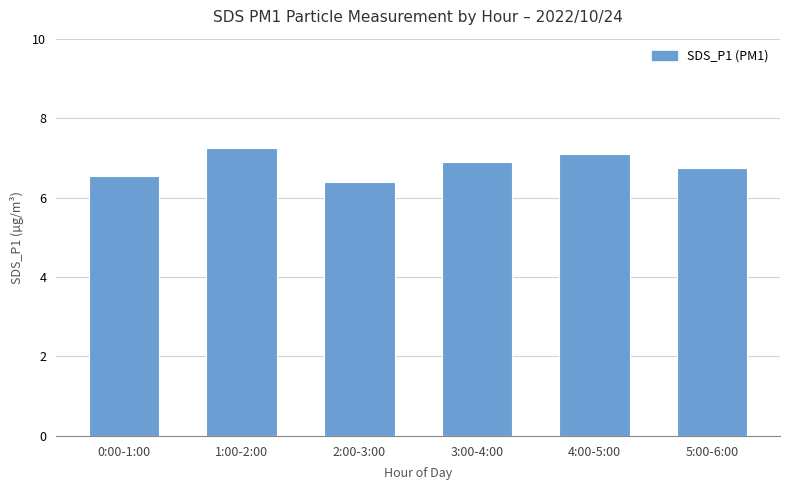

How many bars are there in total?

6